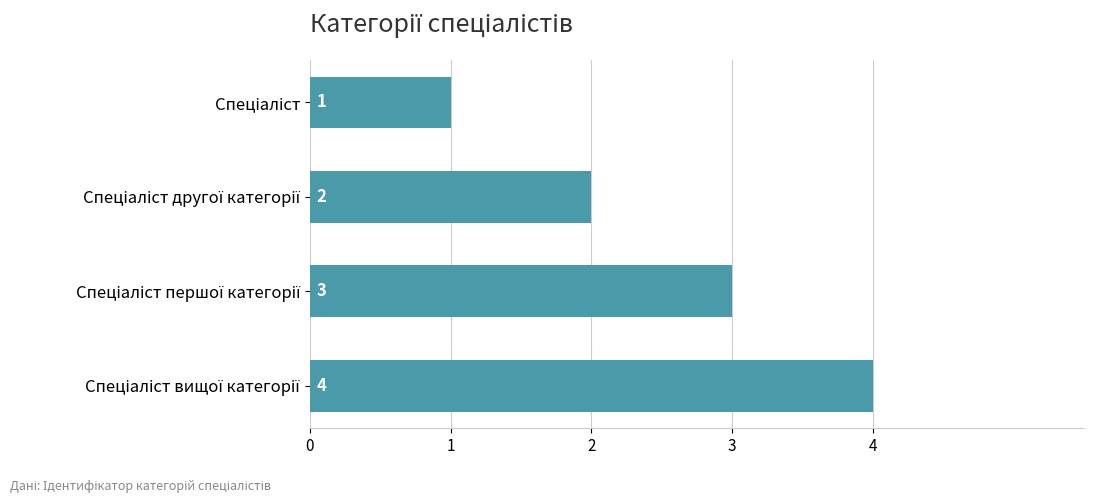

What is the greatest value displayed?

4